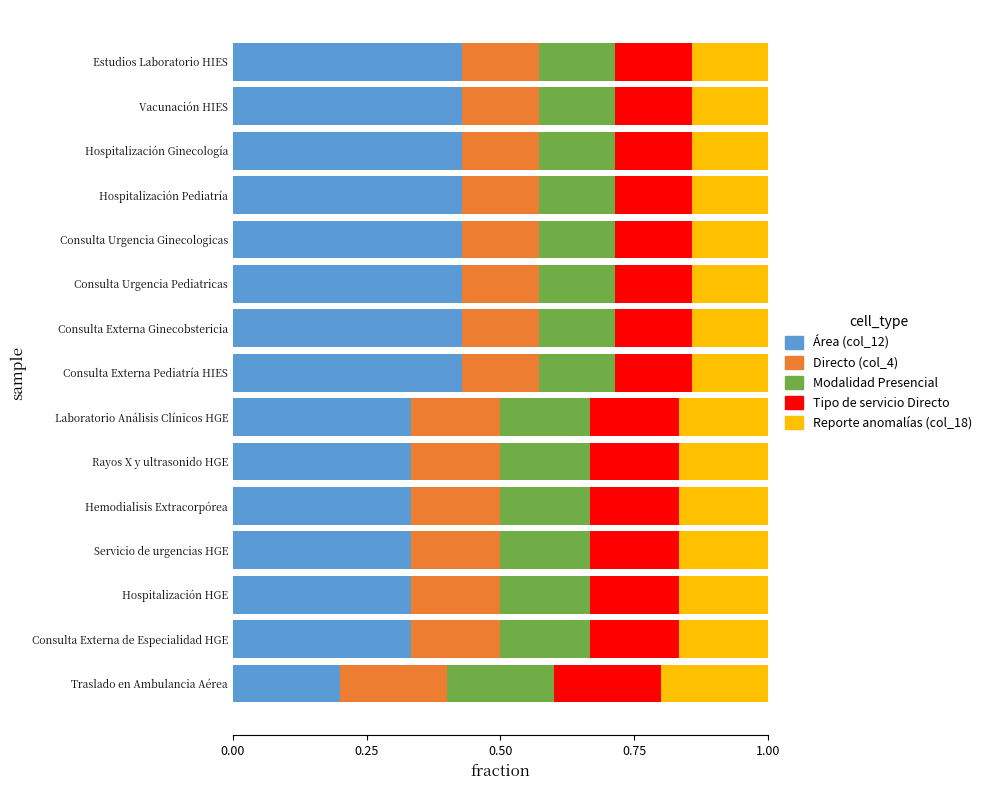

What is the total value across all series at Servicio de urgencias HGE?

1.0